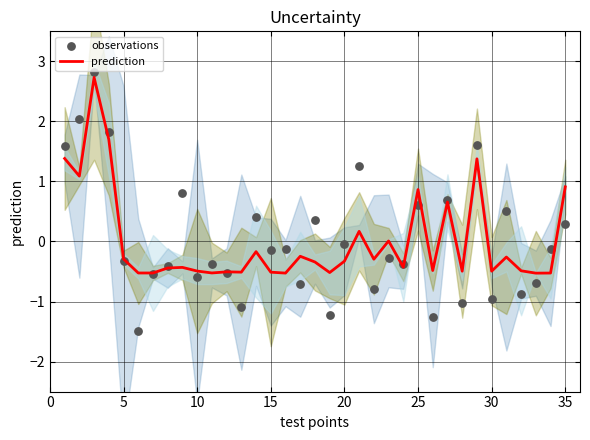

The value of prediction at 30 is -0.5. True or false?

True